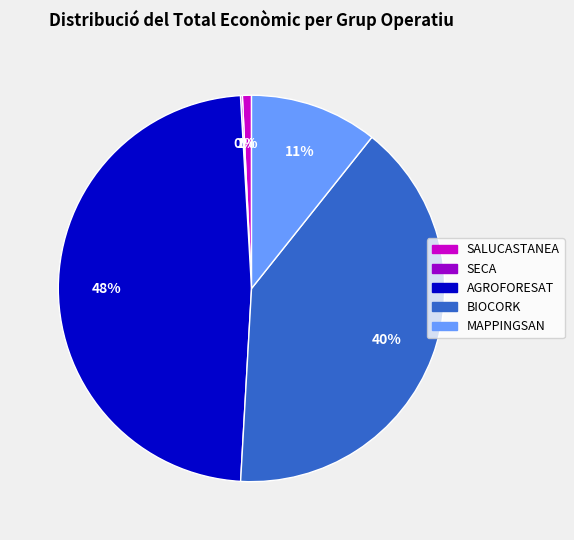

True or false: AGROFORESAT accounts for 57% of the total.

False